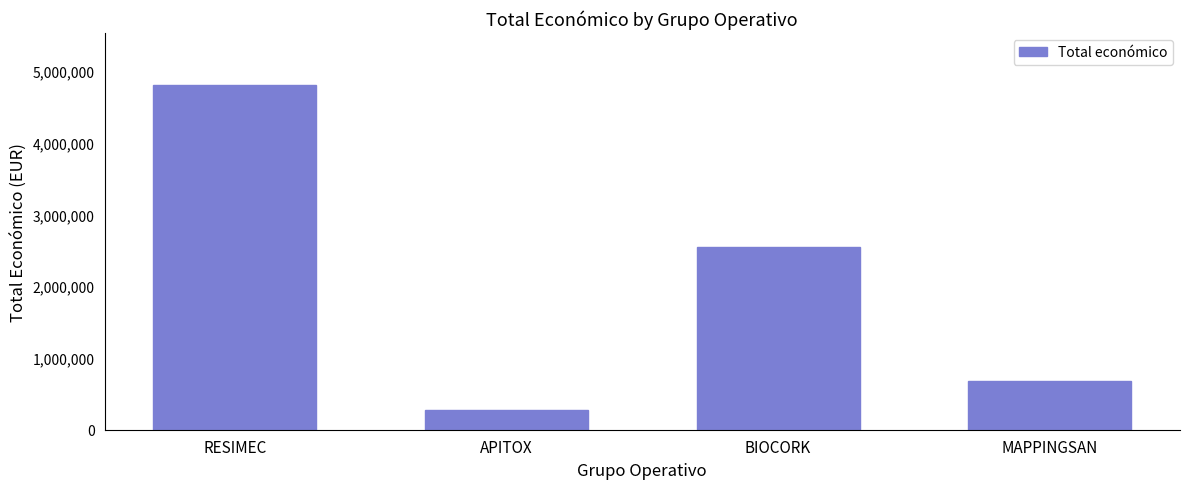

What is the smallest value displayed?

271552